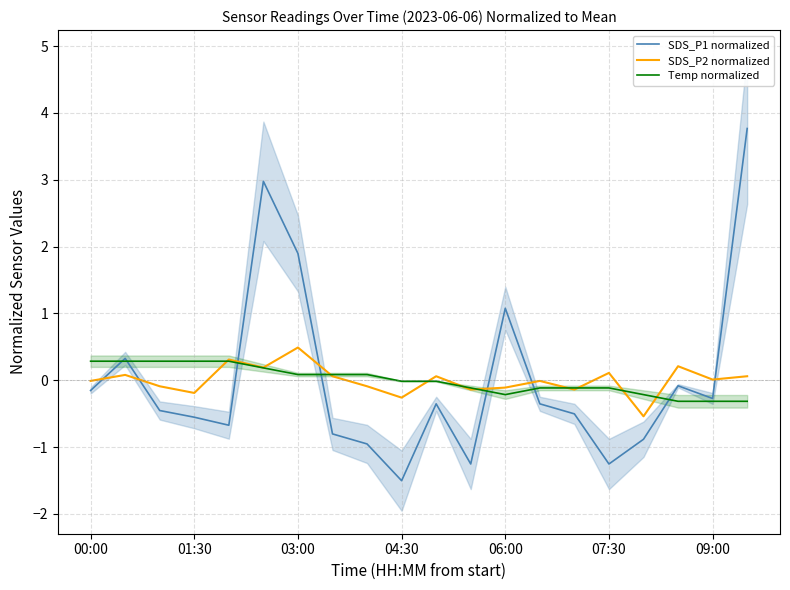

At how many categories does at least one series exceed 0?

15